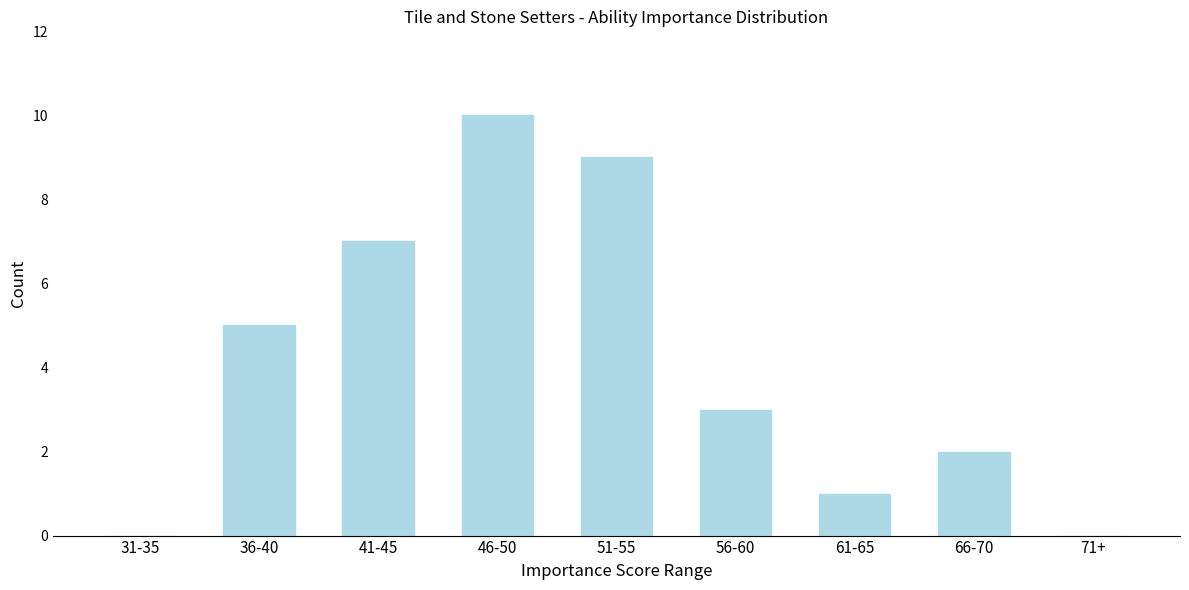

Reading left to right, extract all data points from this chart.

31-35=0	36-40=5	41-45=7	46-50=10	51-55=9	56-60=3	61-65=1	66-70=2	71+=0